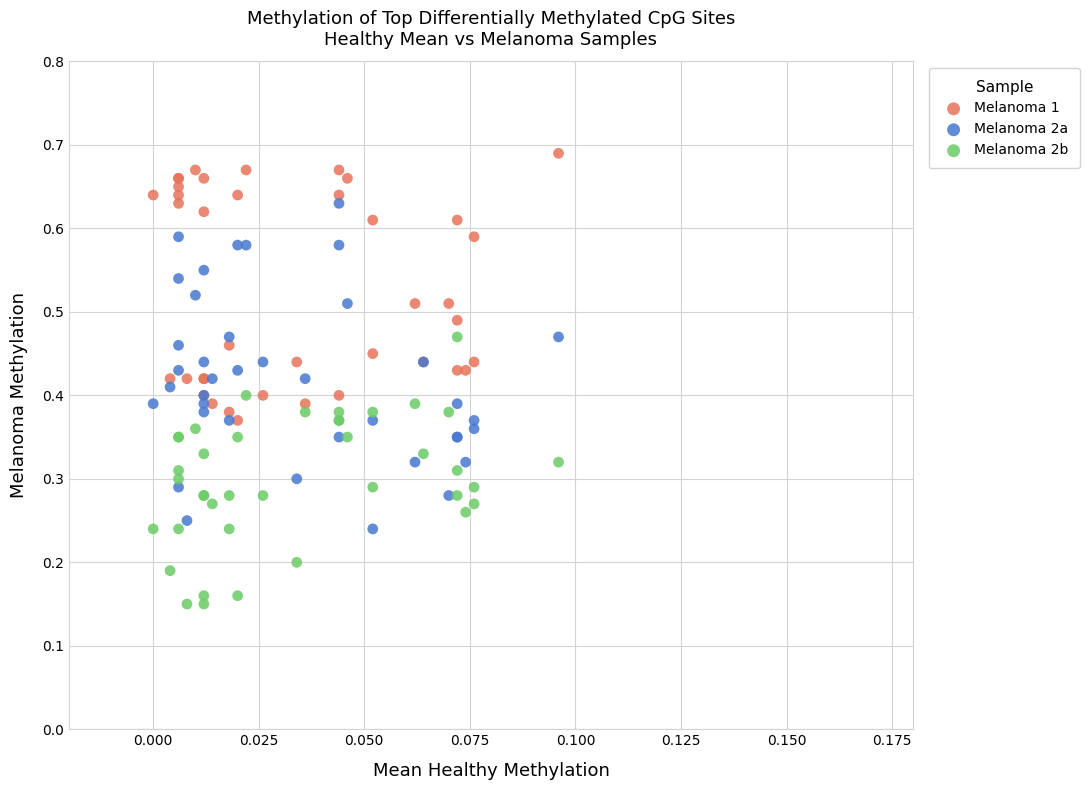

Which series has the largest Y range (max minus min)?

Melanoma 2a